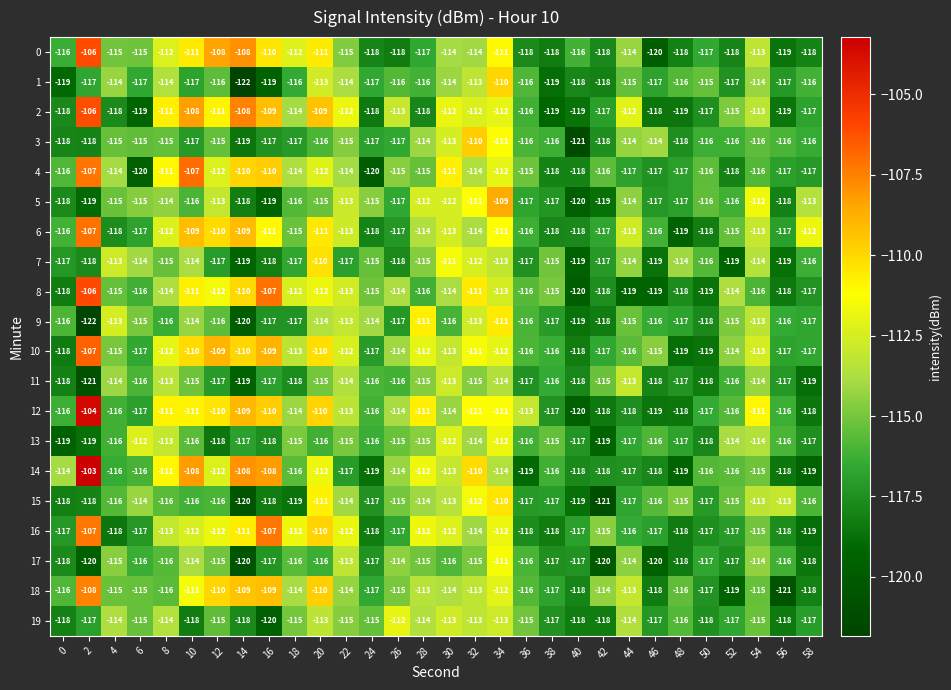

What is the minimum value shown in the chart?

-122